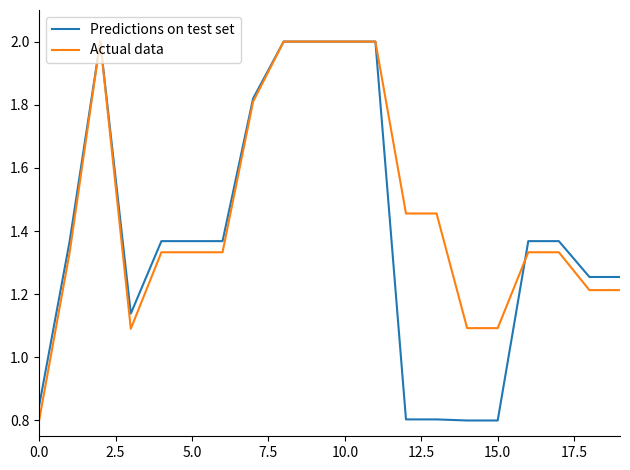

What is the greatest value displayed?

2.0